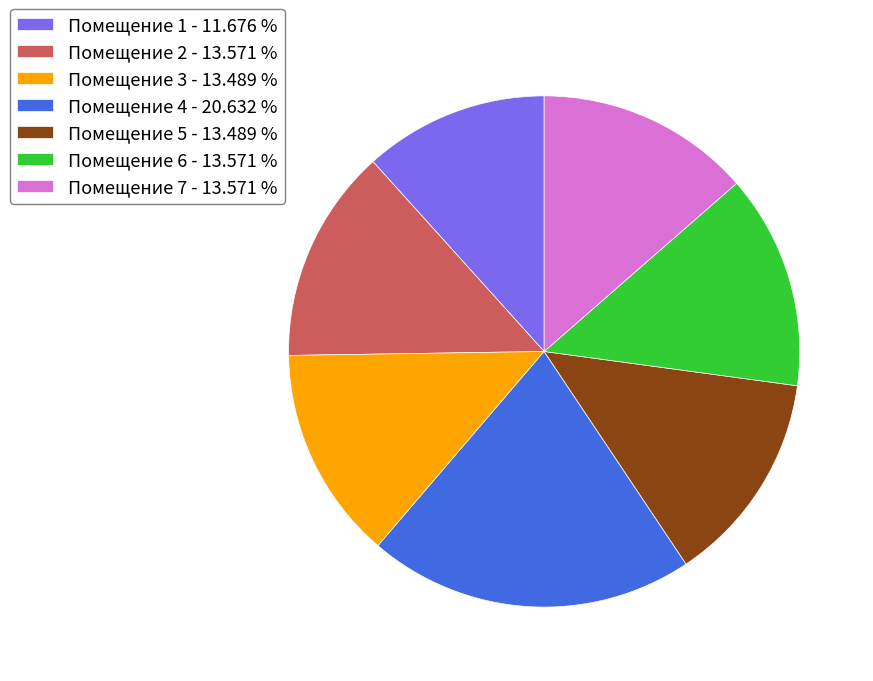

How many slices are in this pie chart?

7